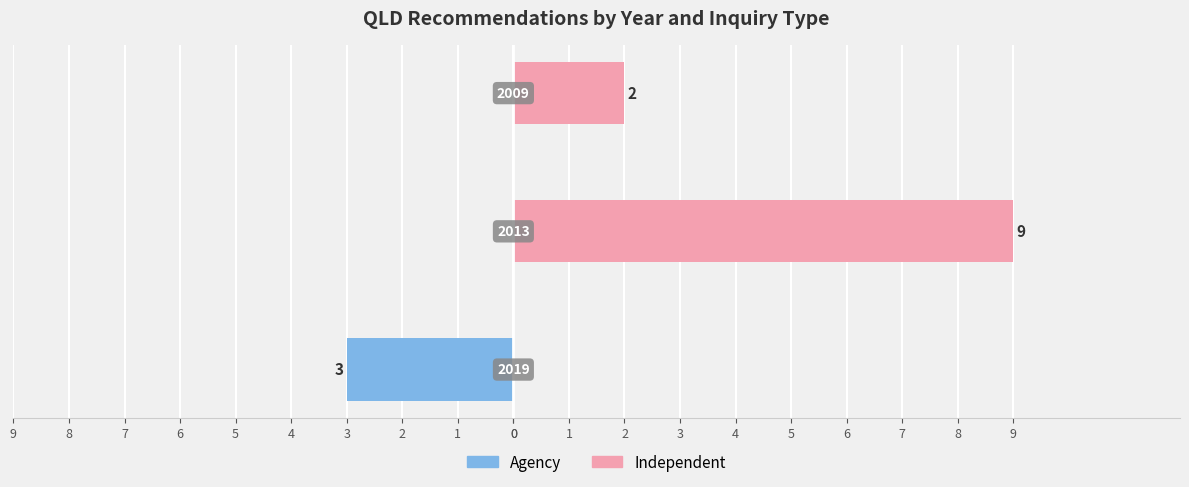

Where is Independent nearest to the value 4?

2